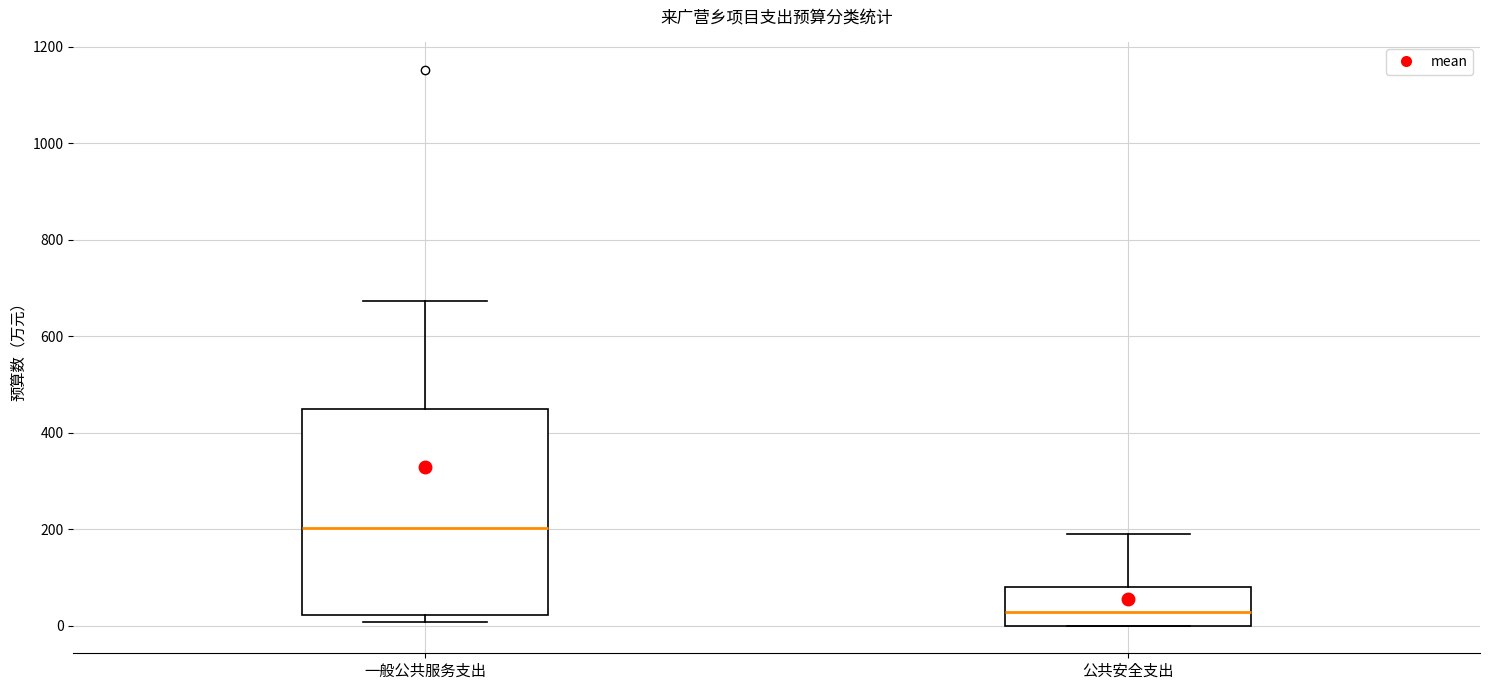

Reading left to right, transcribe this box plot: for each box, give where its median line is, the range the box spans, and where its two whiskers end, as read against the y-axis. The values are not printed on the chart, so give them approximately, as read against the axis.

一般公共服务支出: median 200, box 20 to 440, whiskers 0 to 680
公共安全支出: median 20, box 0 to 80, whiskers 0 to 180